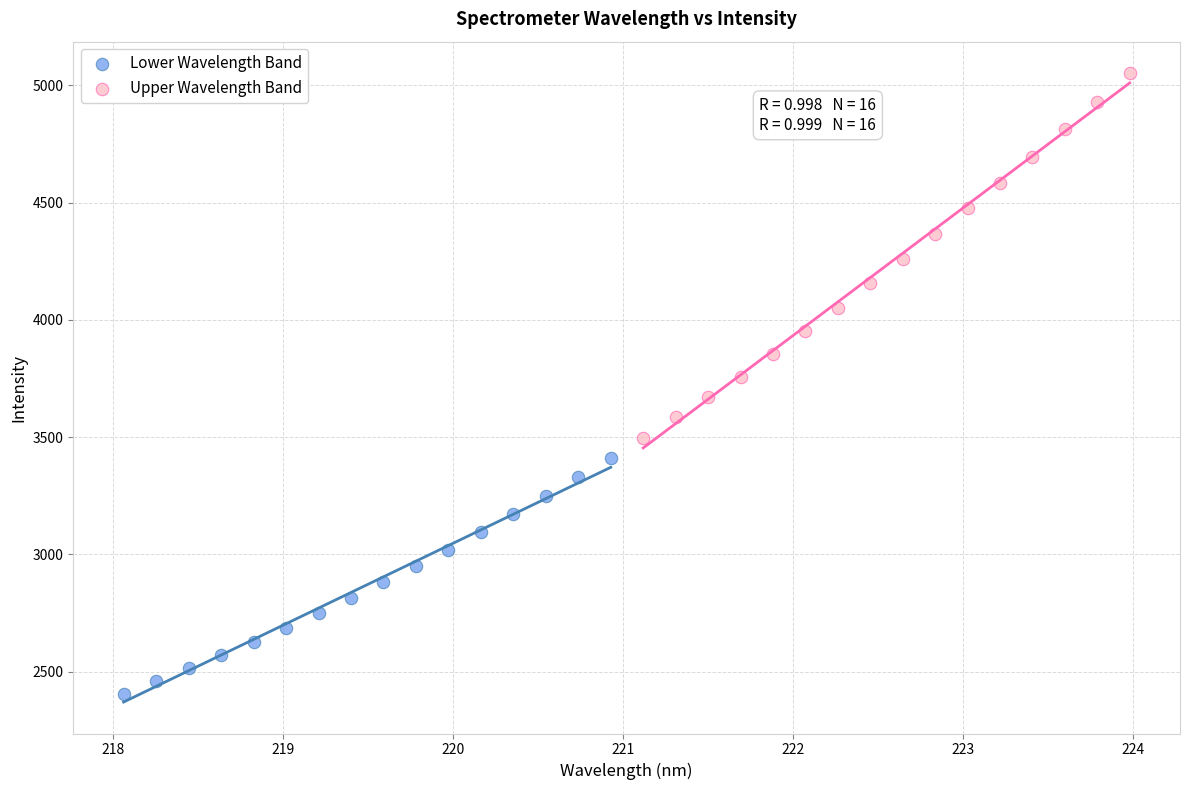

Which series has the largest Y range (max minus min)?

Upper Wavelength Band